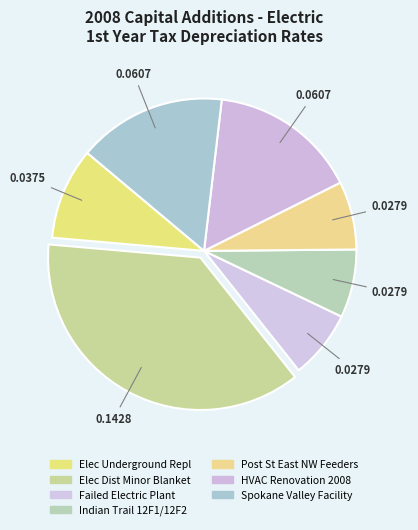

How many segments does this pie chart have?

7